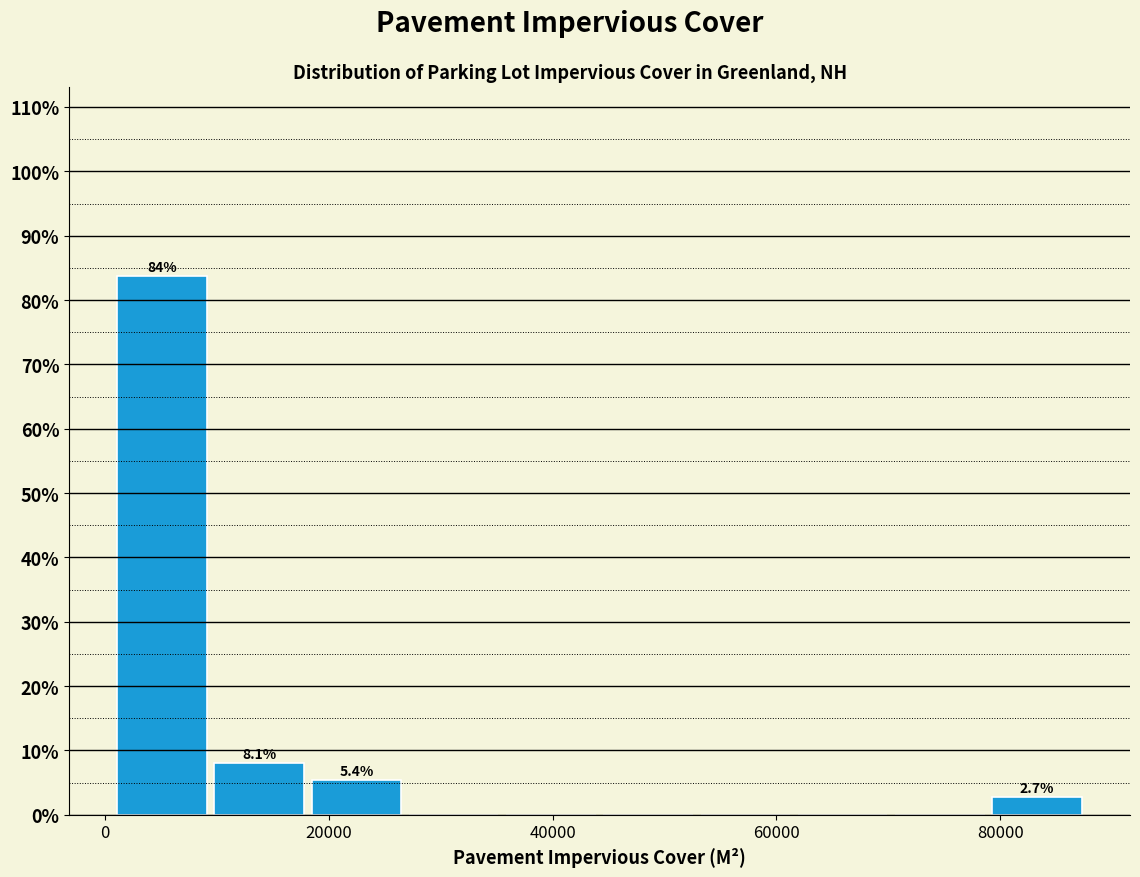

Over which range of the x-axis is the bar tallest?

0 to 10000